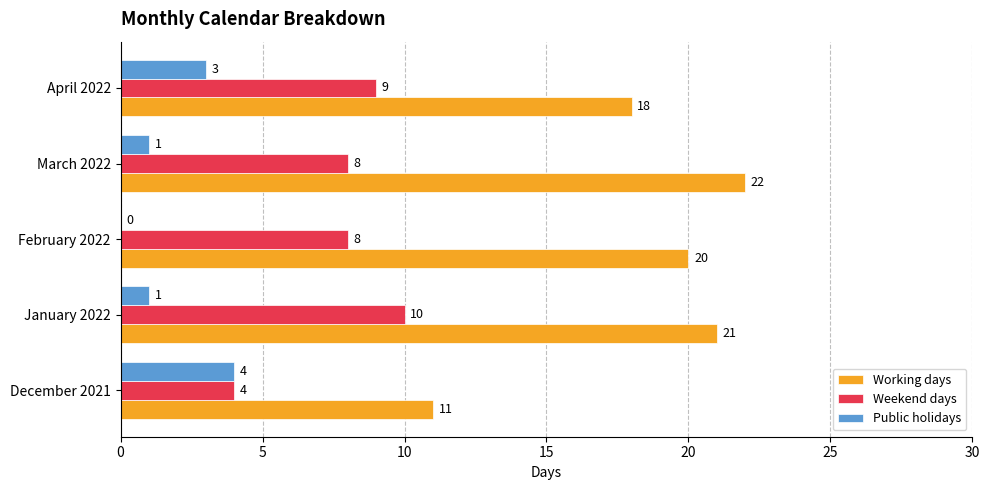

What is the maximum value shown in the chart?

22